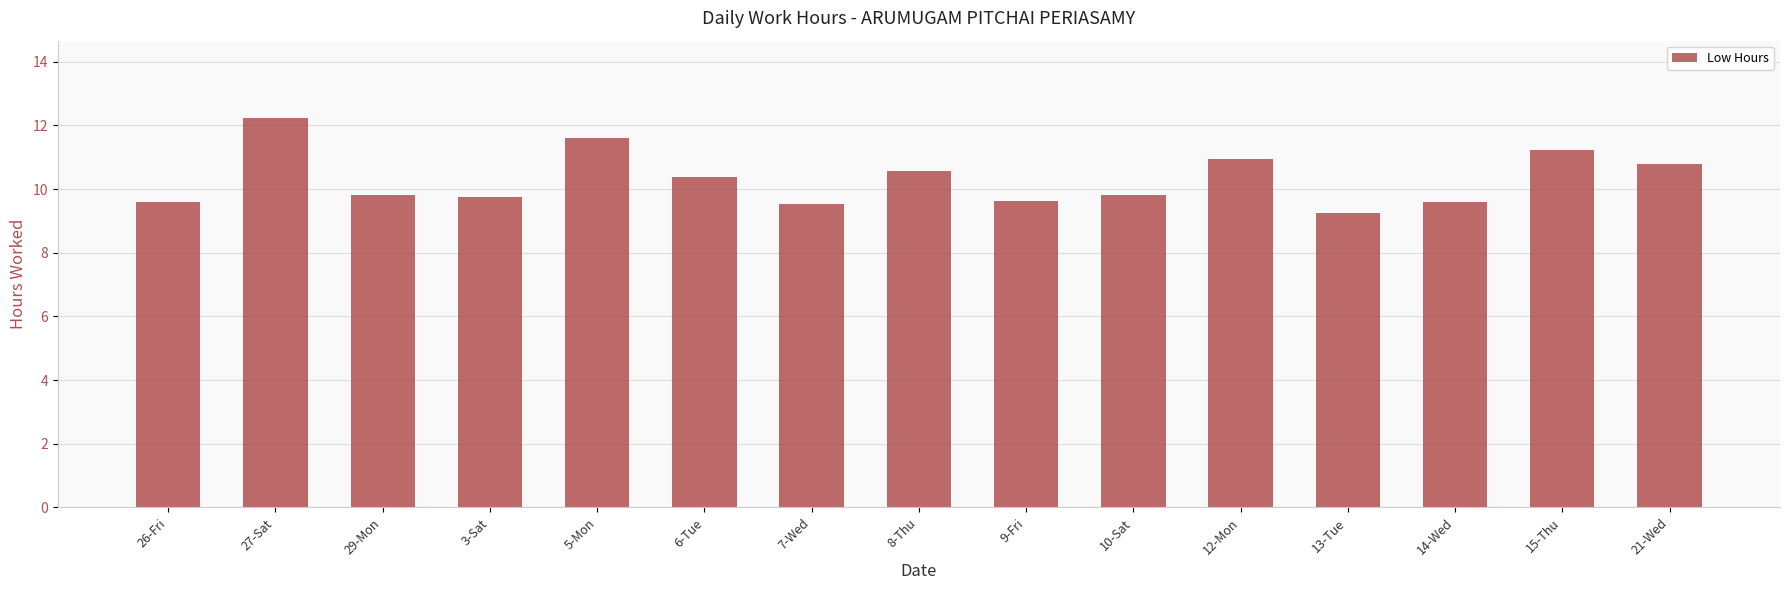

Approximately how many times larger is the value at 15-Thu compared to 7-Wed?

1.2